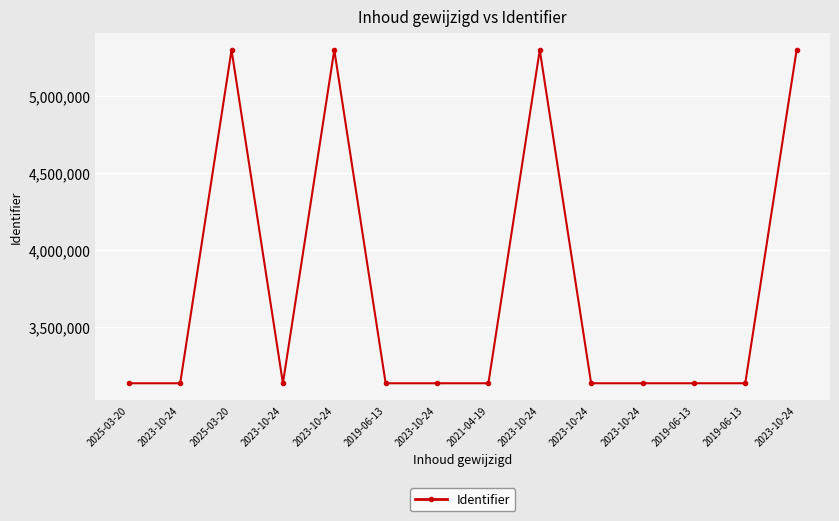

List the labels in order of value, largest first.

2023-10-24, 2023-10-24, 2023-10-24, 2025-03-20, 2023-10-24, 2019-06-13, 2019-06-13, 2023-10-24, 2021-04-19, 2023-10-24, 2019-06-13, 2023-10-24, 2023-10-24, 2025-03-20